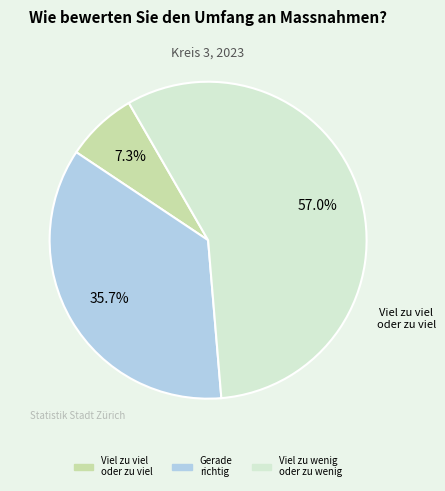

To the nearest percent, what is the difference between the Gerade richtig and Viel zu wenig oder zu wenig slice percentages?

21%